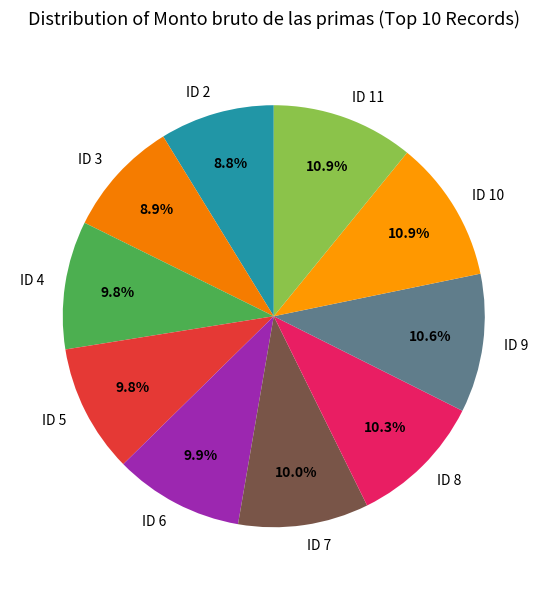

The ID 8 slice represents 1% of the pie. True or false?

False